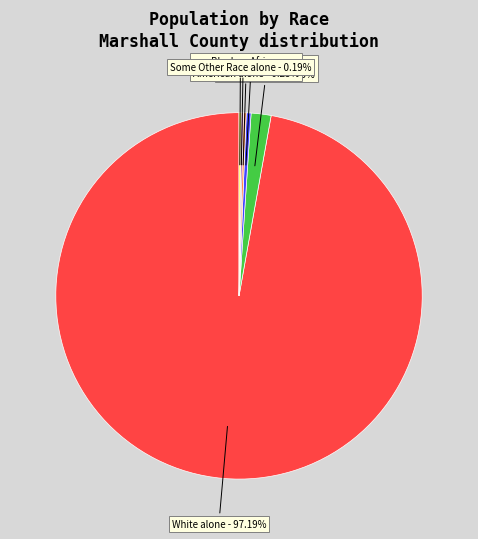

Which category accounts for the majority?

White alone